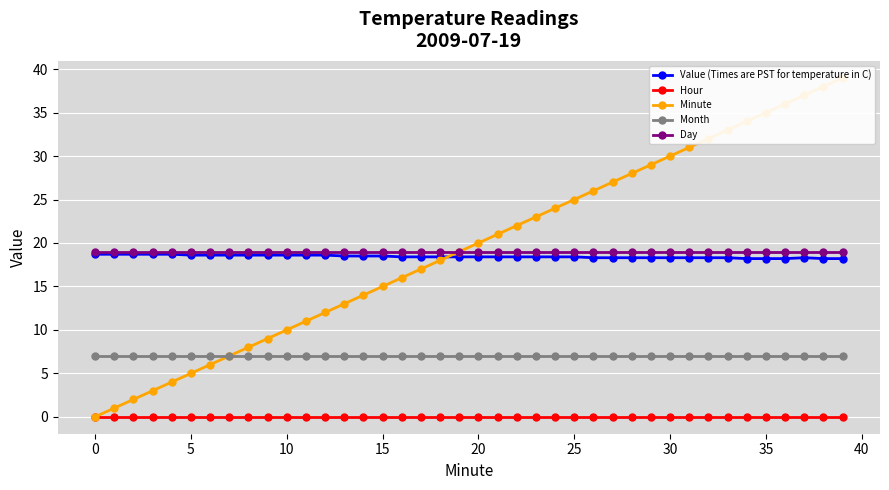

At how many categories does at least one series exceed 21?

18